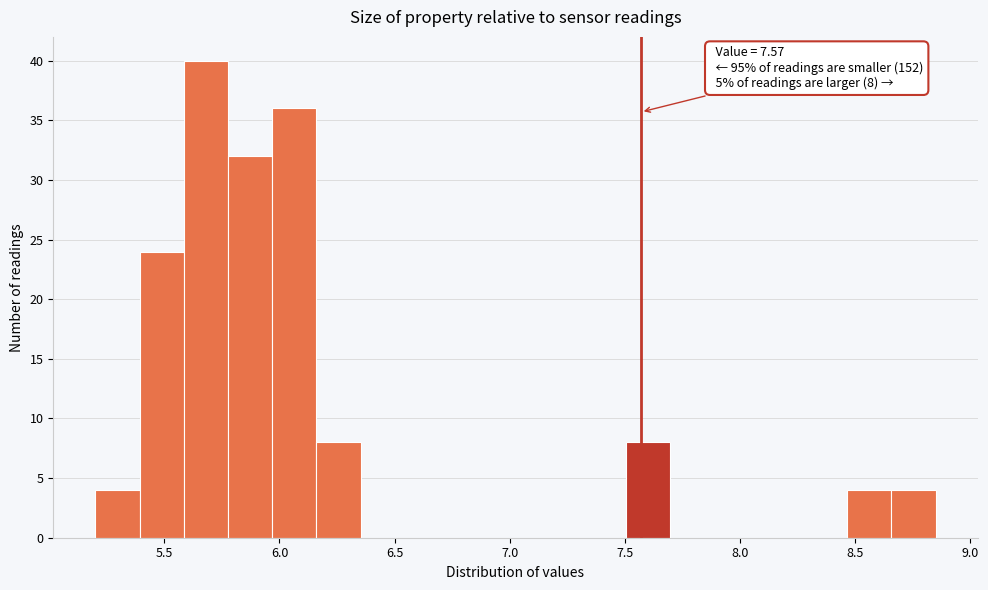

Read against the x-axis, roughly where is the centre of the tallest bar?

5.70